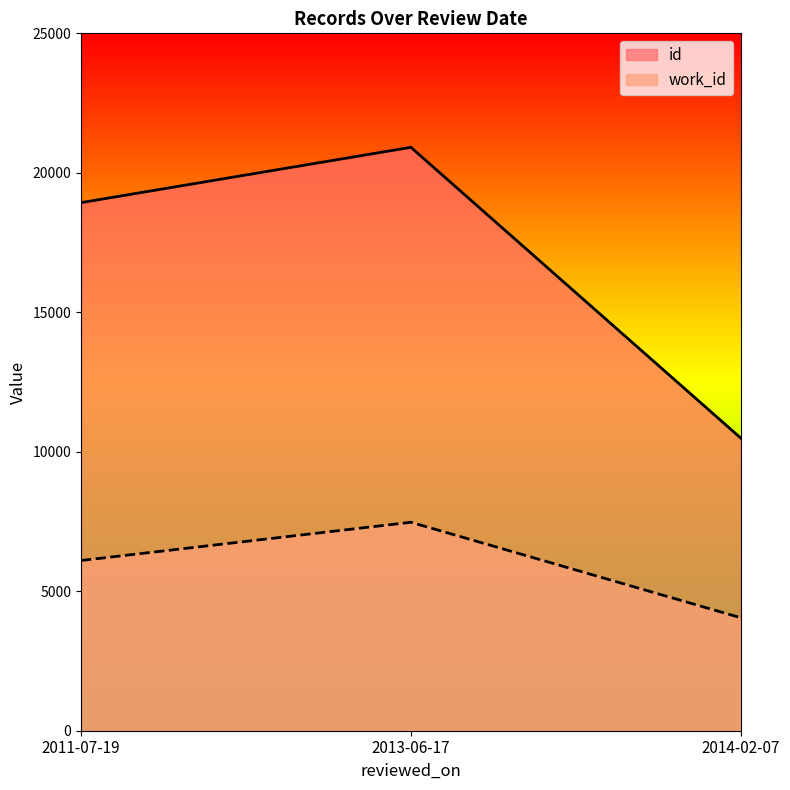

What are all the series names shown in the legend?

id, work_id